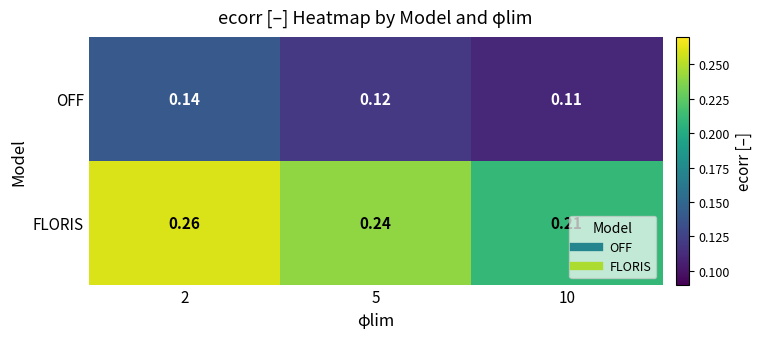

Which series changed the most between 5 and 10?

FLORIS